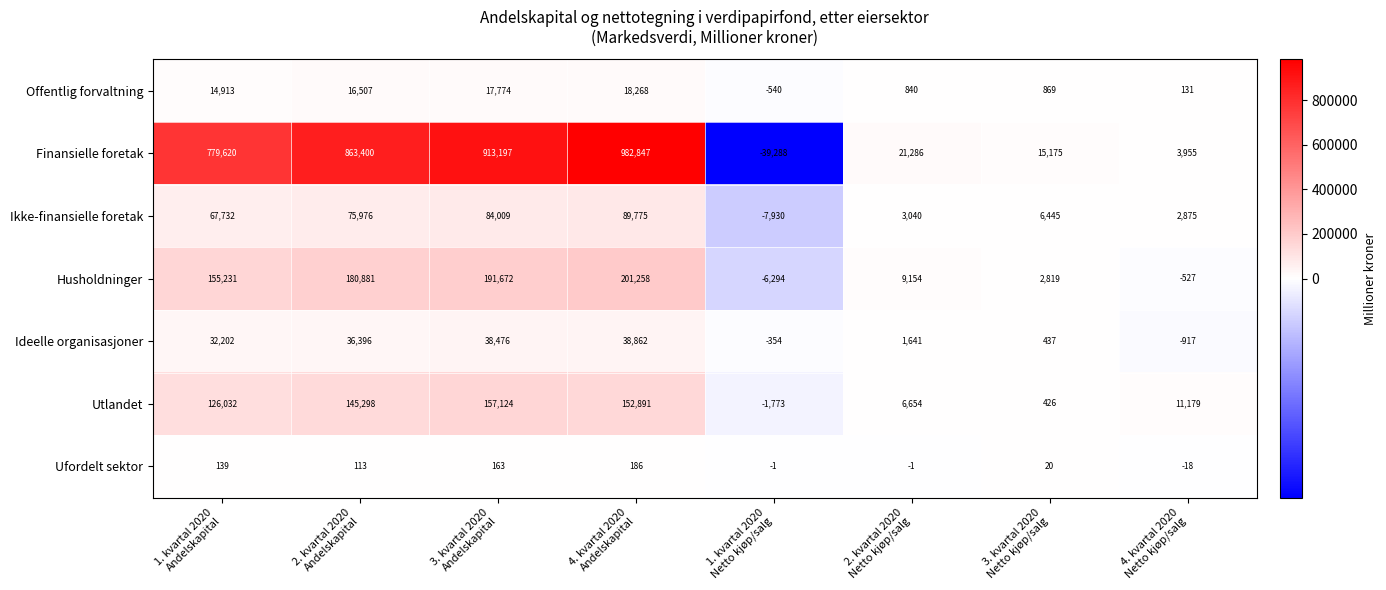

Which series has the largest range (max minus min)?

Finansielle foretak